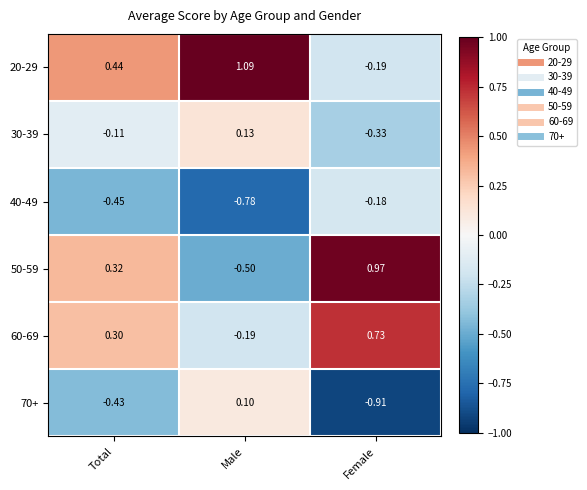

Rank the categories by 50-59 value from lowest to highest.

Male, Total, Female